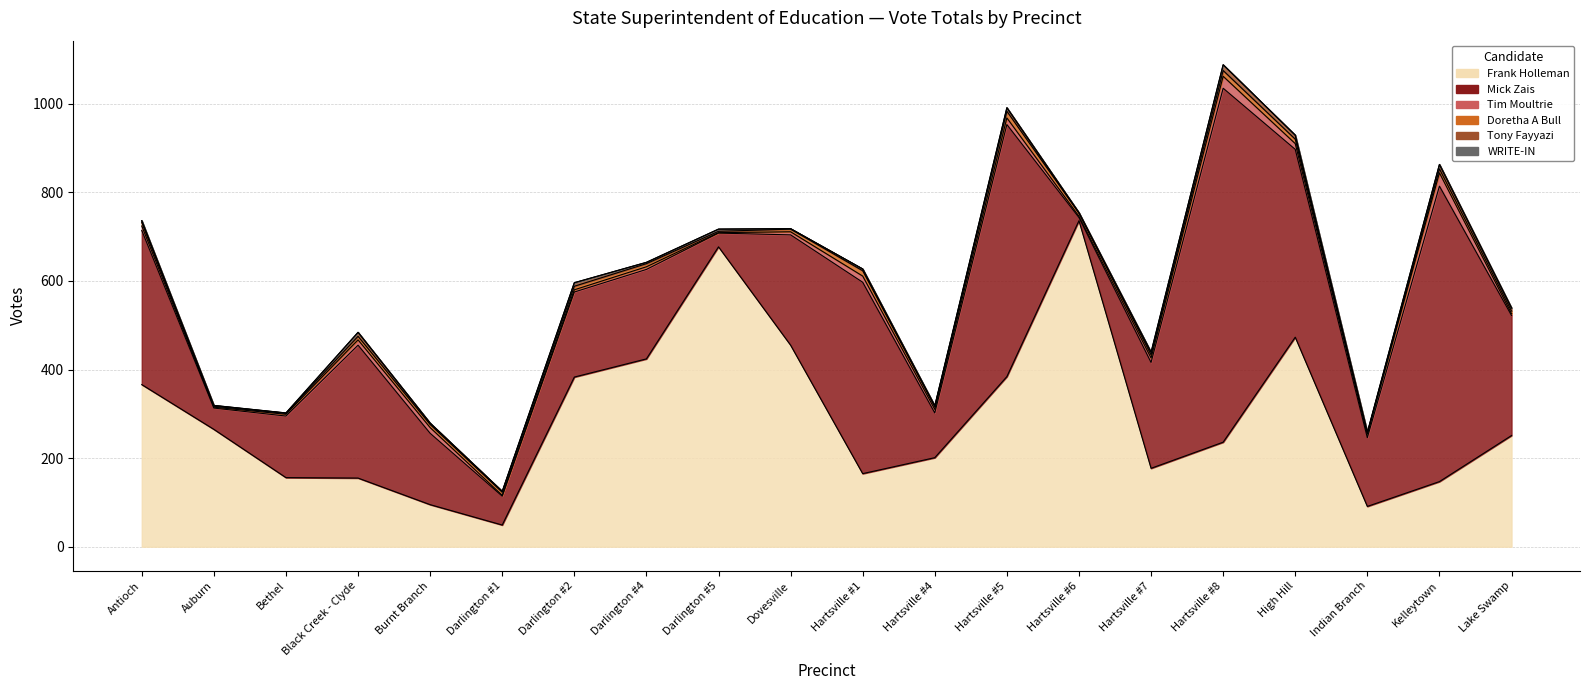

Reading right to left, transcribe all the data shown in this chart.

Mick Zais: Lake Swamp=271	Kelleytown=667	Indian Branch=155	High Hill=424	Hartsville #8=799	Hartsville #7=239	Hartsville #6=7	Hartsville #5=569	Hartsville #4=101	Hartsville #1=432	Dovesville=249	Darlington #5=31	Darlington #4=202	Darlington #2=192	Darlington #1=65	Burnt Branch=161	Black Creek - Clyde=300	Bethel=139	Auburn=48	Antioch=348
Frank Holleman: Lake Swamp=251	Kelleytown=147	Indian Branch=91	High Hill=473	Hartsville #8=236	Hartsville #7=177	Hartsville #6=736	Hartsville #5=384	Hartsville #4=201	Hartsville #1=165	Dovesville=455	Darlington #5=677	Darlington #4=424	Darlington #2=383	Darlington #1=49	Burnt Branch=95	Black Creek - Clyde=155	Bethel=156	Auburn=265	Antioch=366
Tim Moultrie: Lake Swamp=4	Kelleytown=30	Indian Branch=8	High Hill=13	Hartsville #8=27	Hartsville #7=10	Hartsville #6=3	Hartsville #5=15	Hartsville #4=8	Hartsville #1=14	Dovesville=7	Darlington #5=1	Darlington #4=6	Darlington #2=5	Darlington #1=2	Burnt Branch=13	Black Creek - Clyde=12	Bethel=4	Auburn=2	Antioch=10
Doretha A Bull: Lake Swamp=6	Kelleytown=9	Indian Branch=2	High Hill=10	Hartsville #8=13	Hartsville #7=7	Hartsville #6=7	Hartsville #5=15	Hartsville #4=6	Hartsville #1=12	Dovesville=6	Darlington #5=3	Darlington #4=7	Darlington #2=8	Darlington #1=7	Burnt Branch=7	Black Creek - Clyde=8	Bethel=2	Auburn=2	Antioch=8
Tony Fayyazi: Lake Swamp=7	Kelleytown=10	Indian Branch=2	High Hill=9	Hartsville #8=13	Hartsville #7=6	Hartsville #6=1	Hartsville #5=8	Hartsville #4=2	Hartsville #1=4	Dovesville=1	Darlington #5=5	Darlington #4=3	Darlington #2=8	Darlington #1=2	Burnt Branch=3	Black Creek - Clyde=9	Bethel=1	Auburn=2	Antioch=4
WRITE-IN: Lake Swamp=0	Kelleytown=0	Indian Branch=0	High Hill=0	Hartsville #8=0	Hartsville #7=0	Hartsville #6=0	Hartsville #5=0	Hartsville #4=0	Hartsville #1=0	Dovesville=0	Darlington #5=0	Darlington #4=0	Darlington #2=0	Darlington #1=0	Burnt Branch=0	Black Creek - Clyde=0	Bethel=0	Auburn=0	Antioch=0